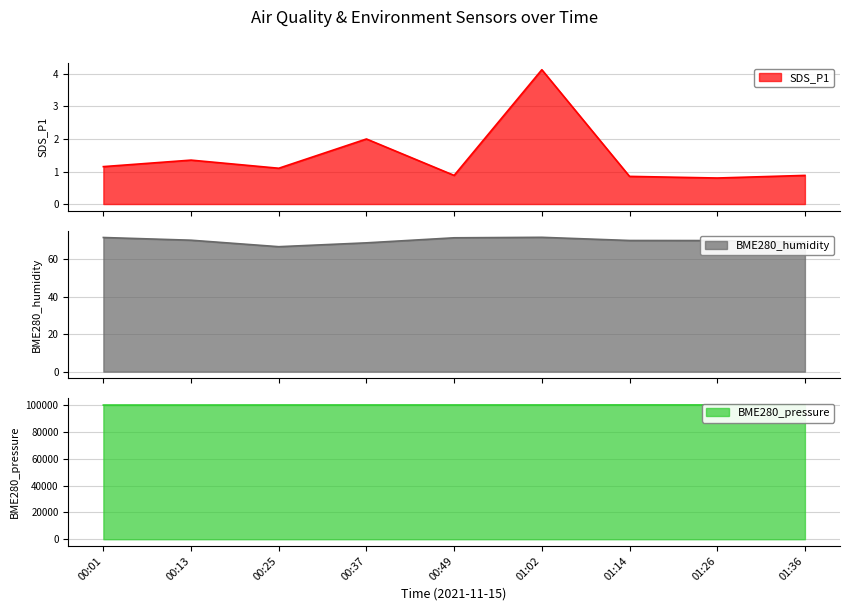

Where is BME280_humidity nearest to the value 69?

00:37